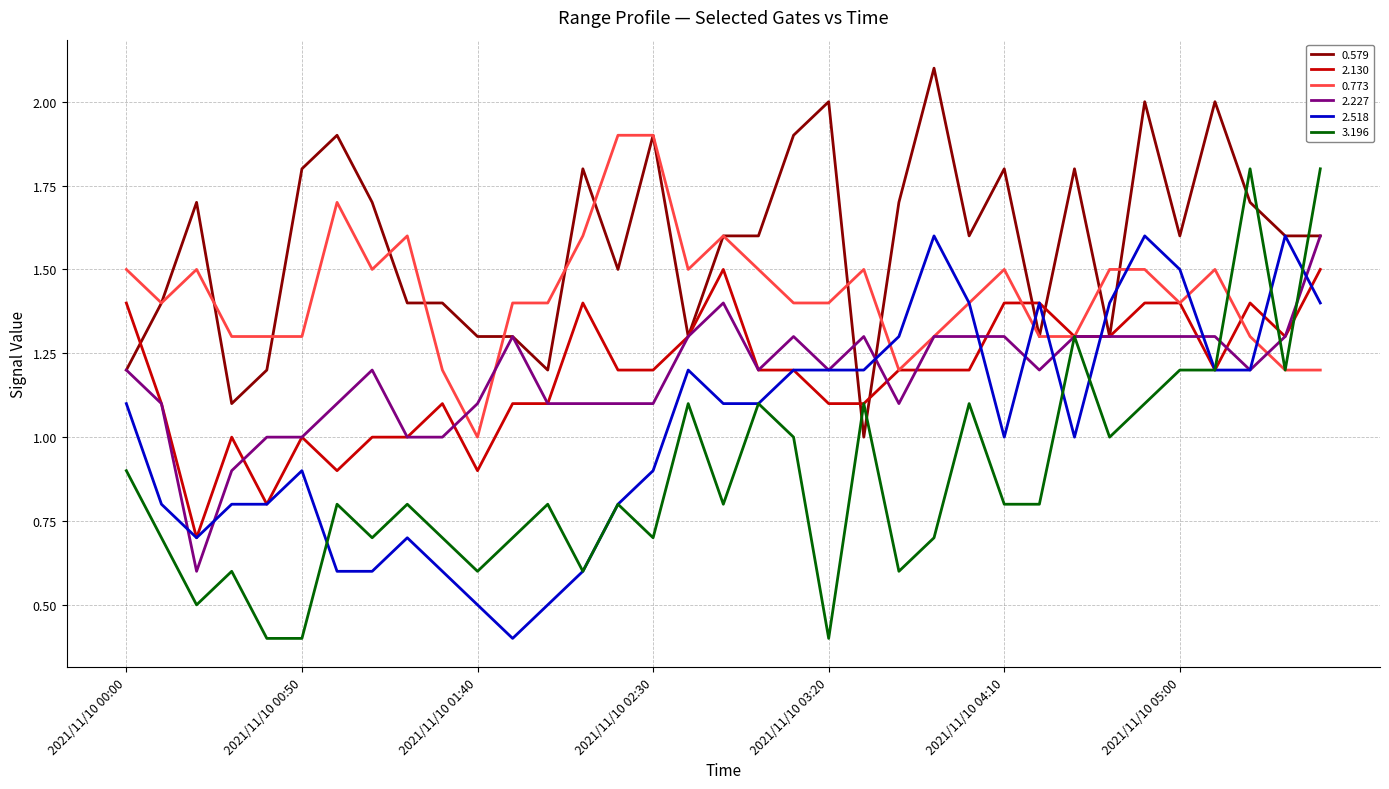

Which series has the largest range (max minus min)?

3.196